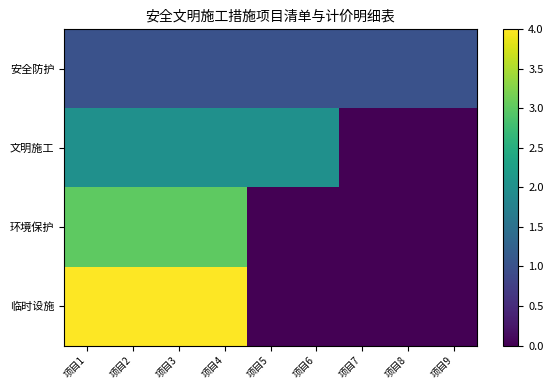

How many categories are shown in the chart?

9